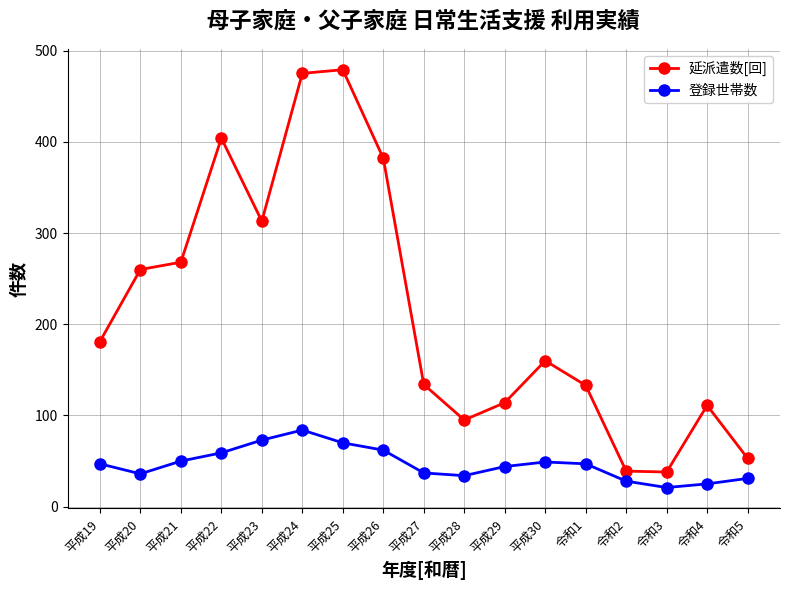

What is the sum of the 登録世帯数 values at 平成26 and 平成30?

111